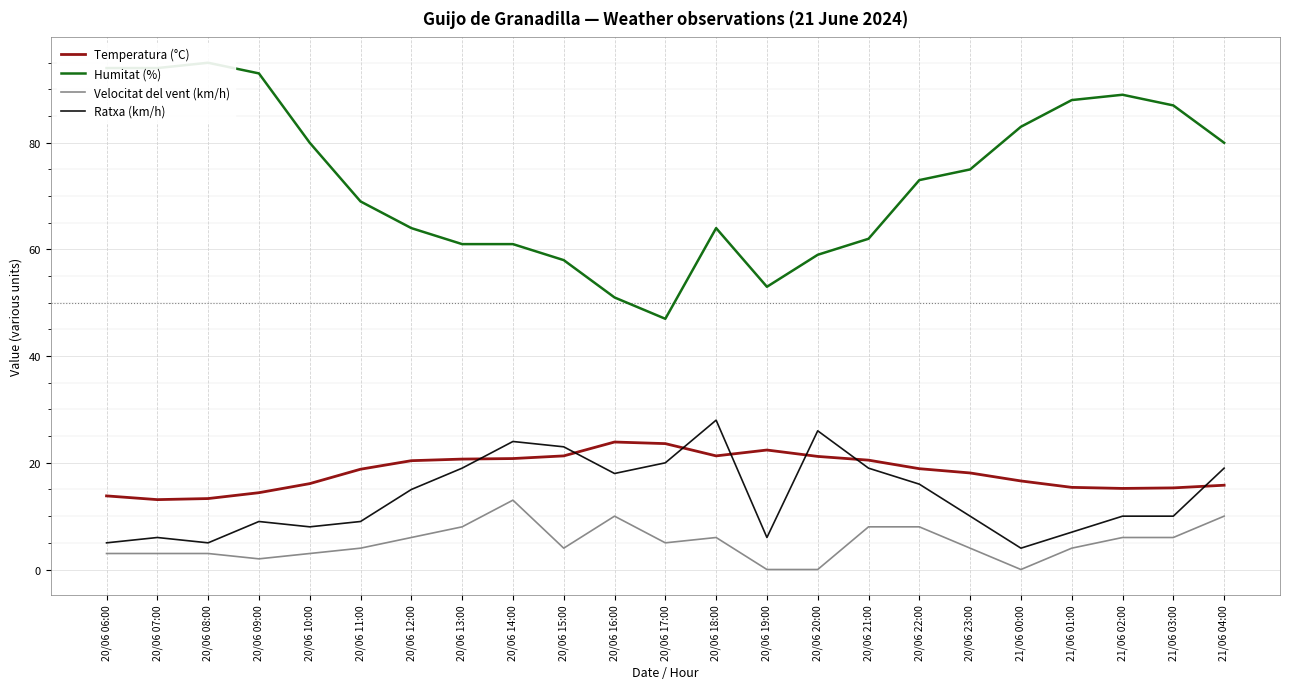

Where does the Ratxa (km/h) series first go above 10?

20/06 12:00